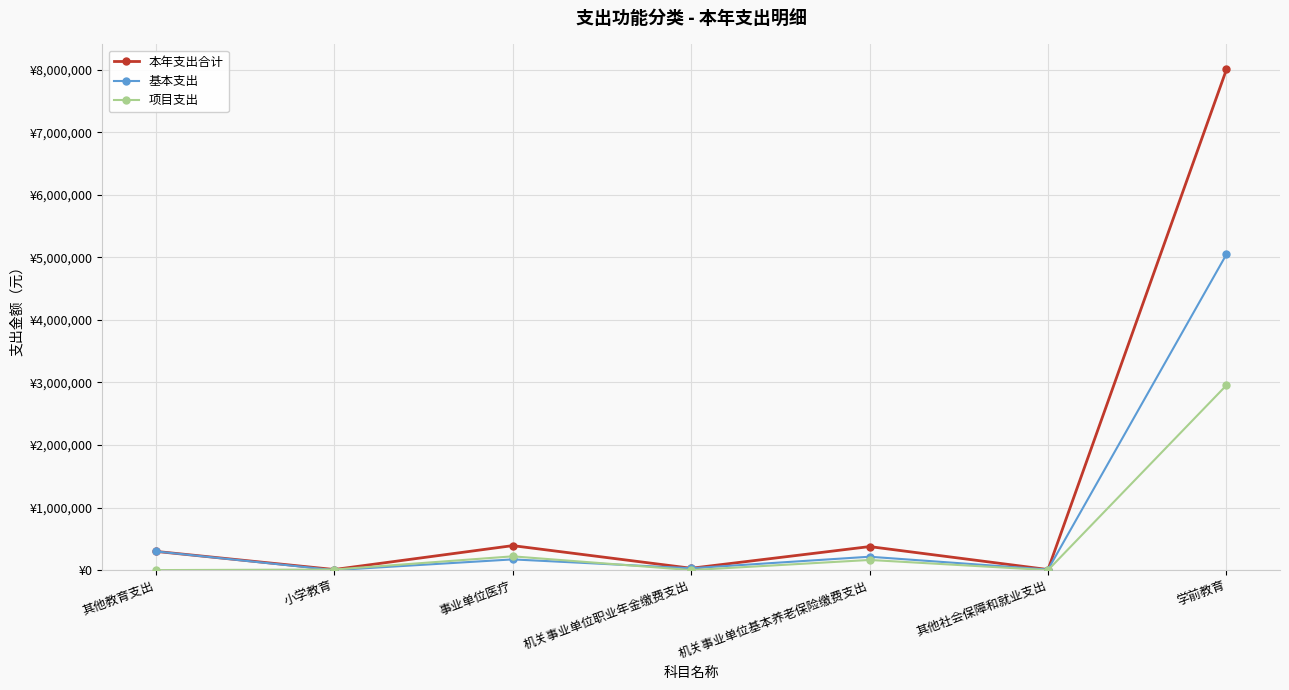

What are all the series names shown in the legend?

本年支出合计, 基本支出, 项目支出